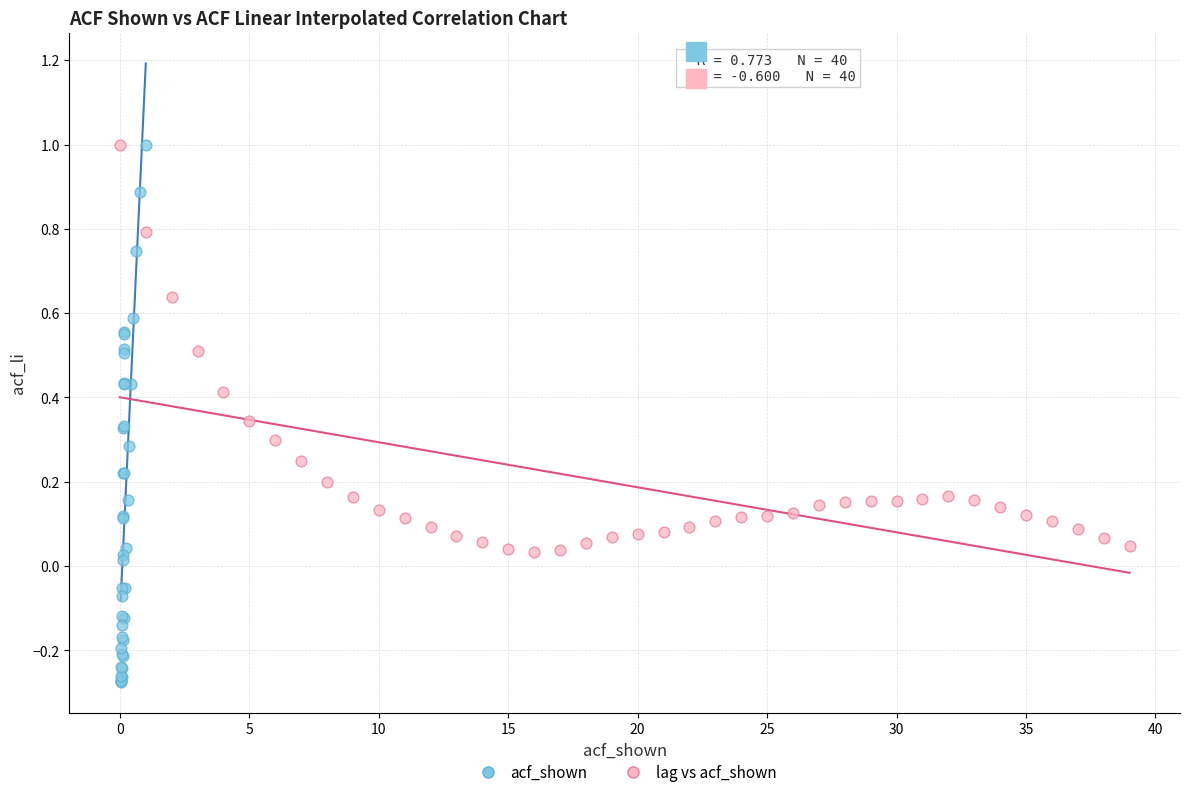

Which series reaches the minimum Y coordinate?

acf_shown